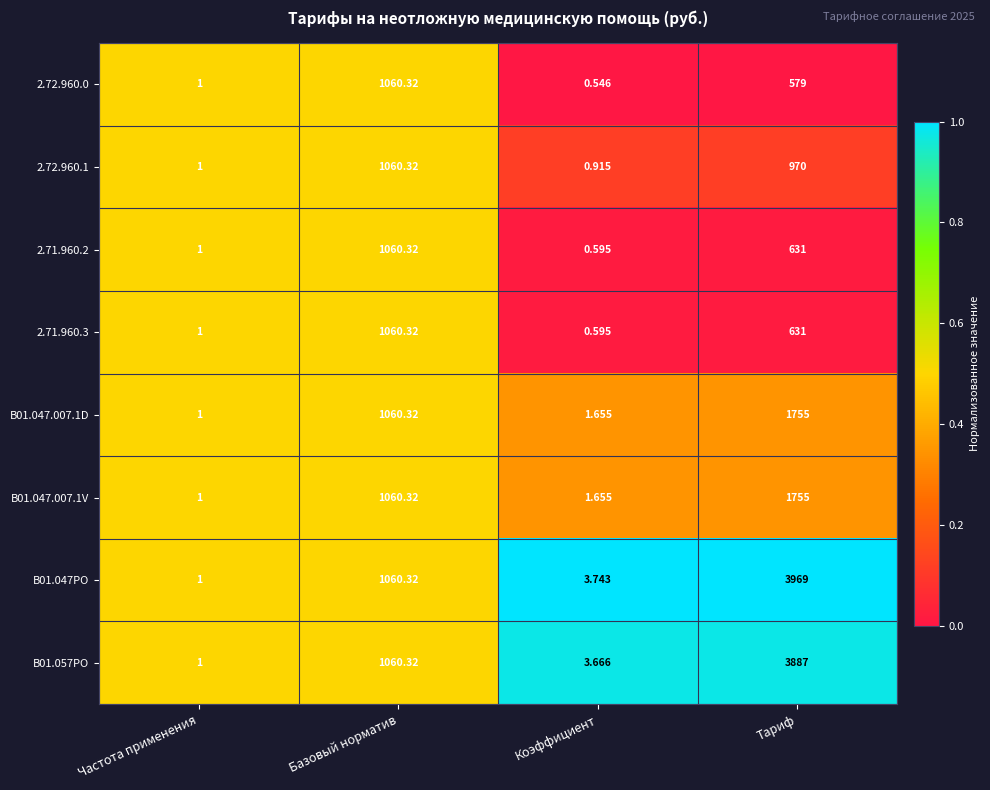

At which label is B01.047.007.1V closest to 878?

Базовый норматив